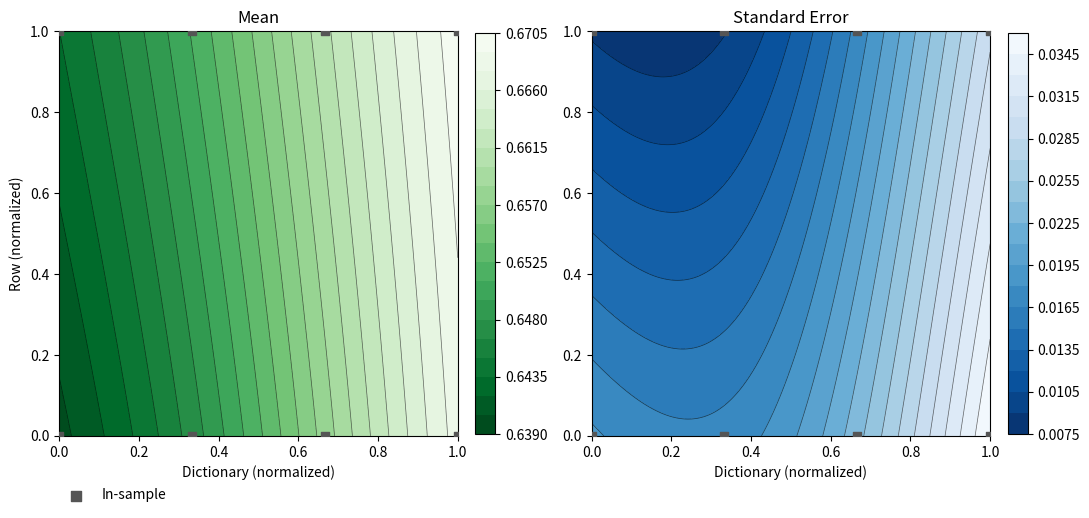

What is the difference between the maximum and minimum values?

1